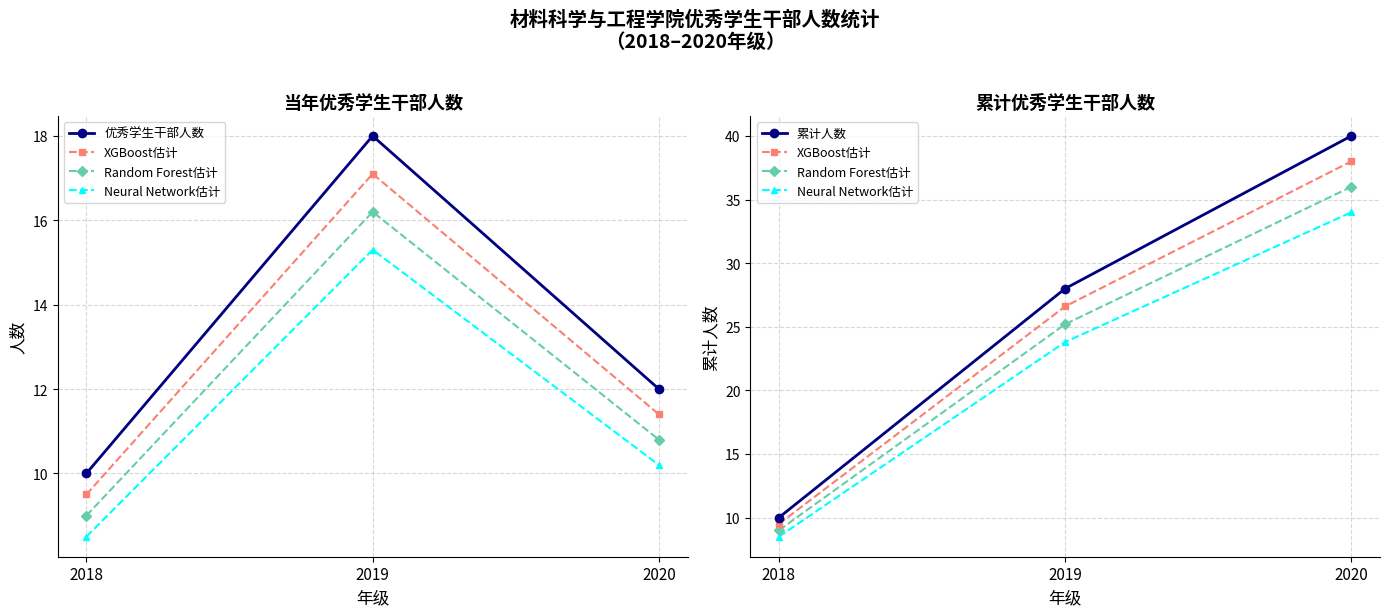

How many values in the XGBoost估计 series exceed 26?

2